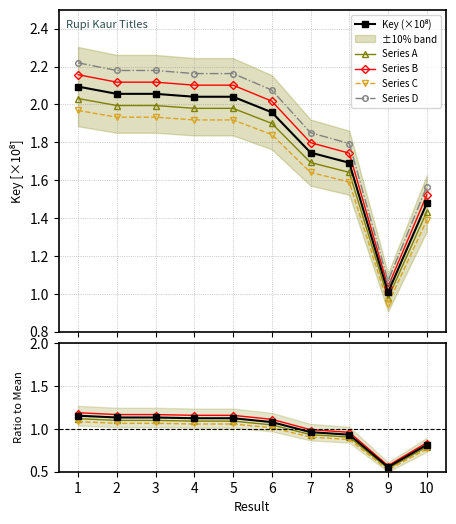

At which category is the sum across all series the highest?

1